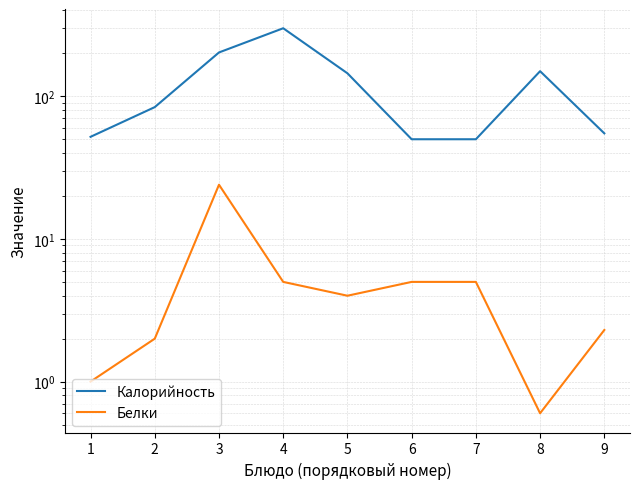

True or false: Белки and Калорийность intersect in this chart.

False